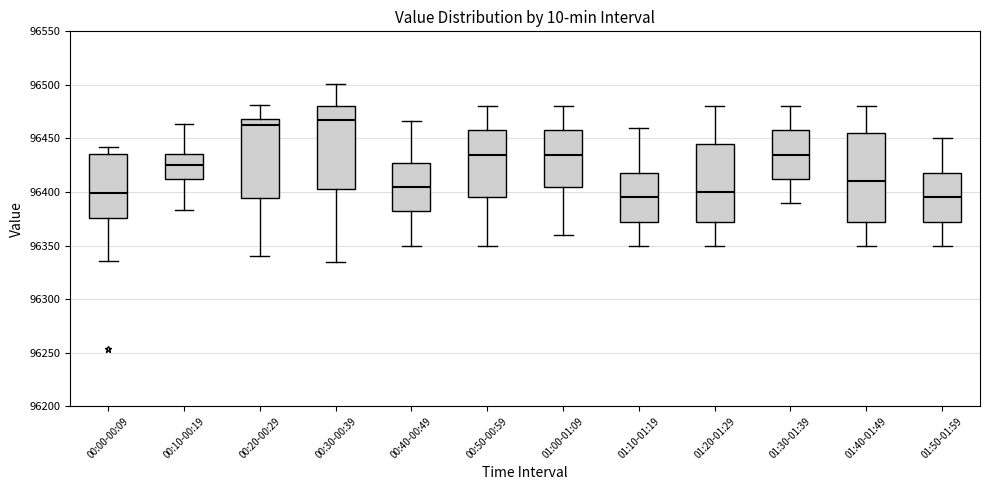

Where is the lower edge of the box for 00:30-00:39 on the y-axis? The values are not printed on the chart, so give them approximately, as read against the axis.

96405